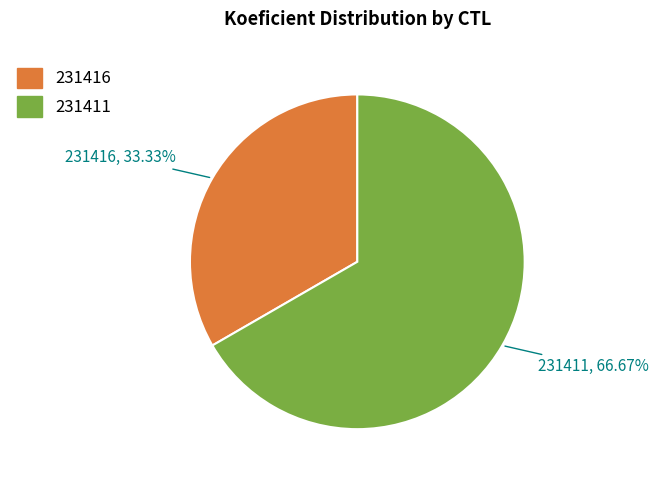

Rank the categories by value from highest to lowest.

231411, 231416